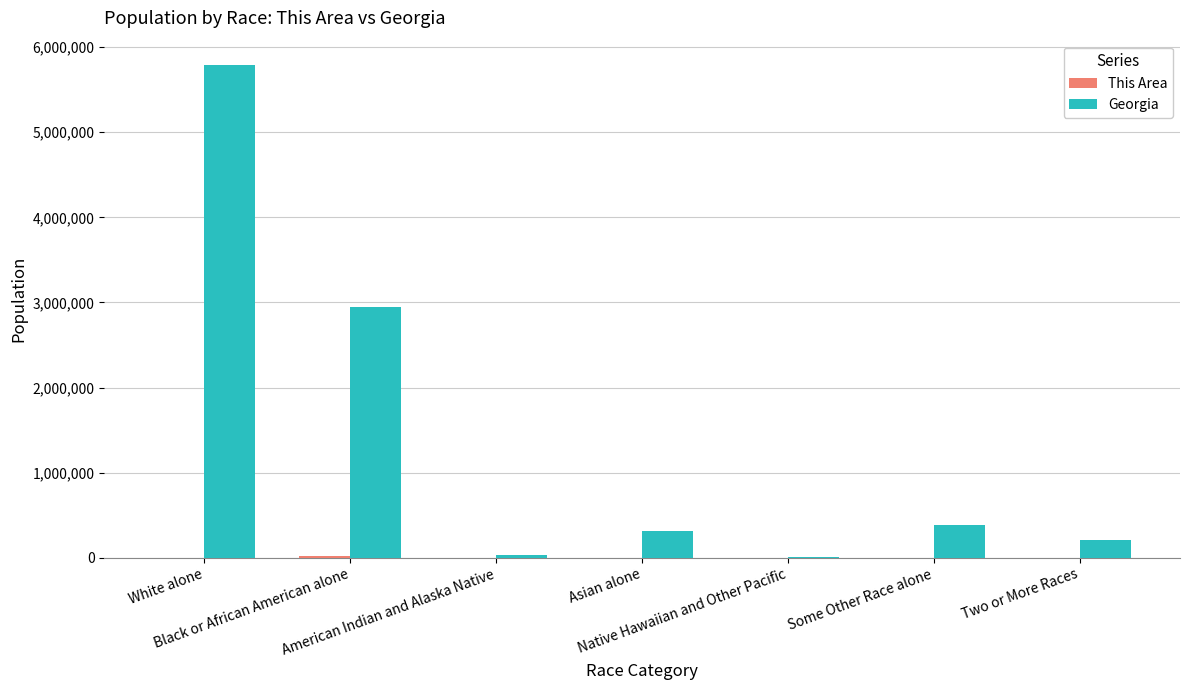

What is the greatest value displayed?

5787440